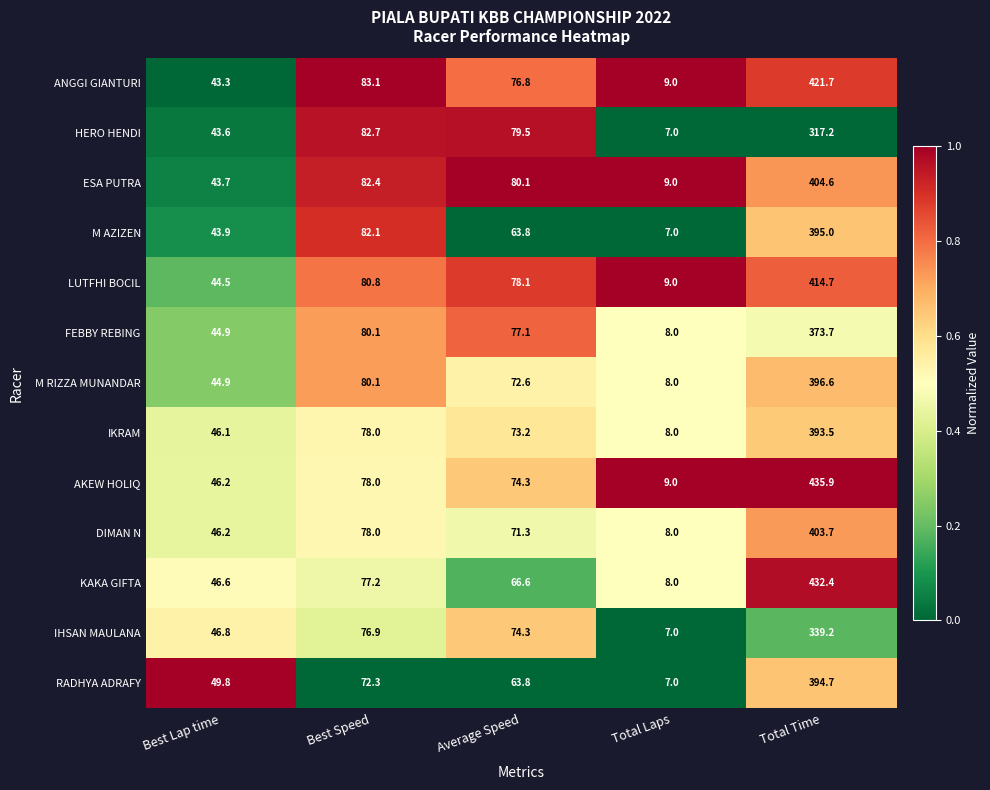

Where is FEBBY REBING nearest to the value 190?

Best Speed